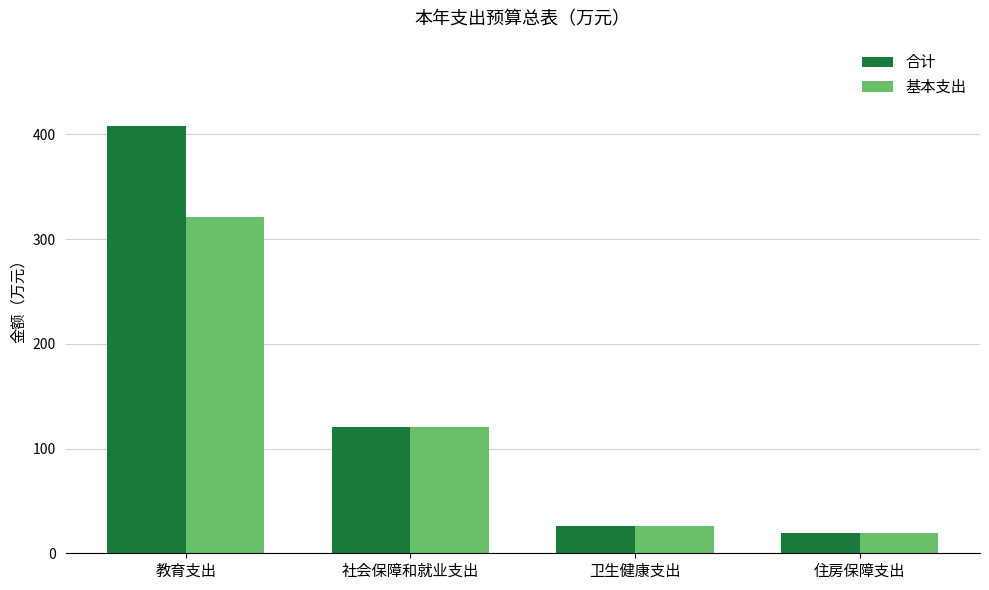

What is the value of the 合计 bar at the 3rd from the left?

25.8